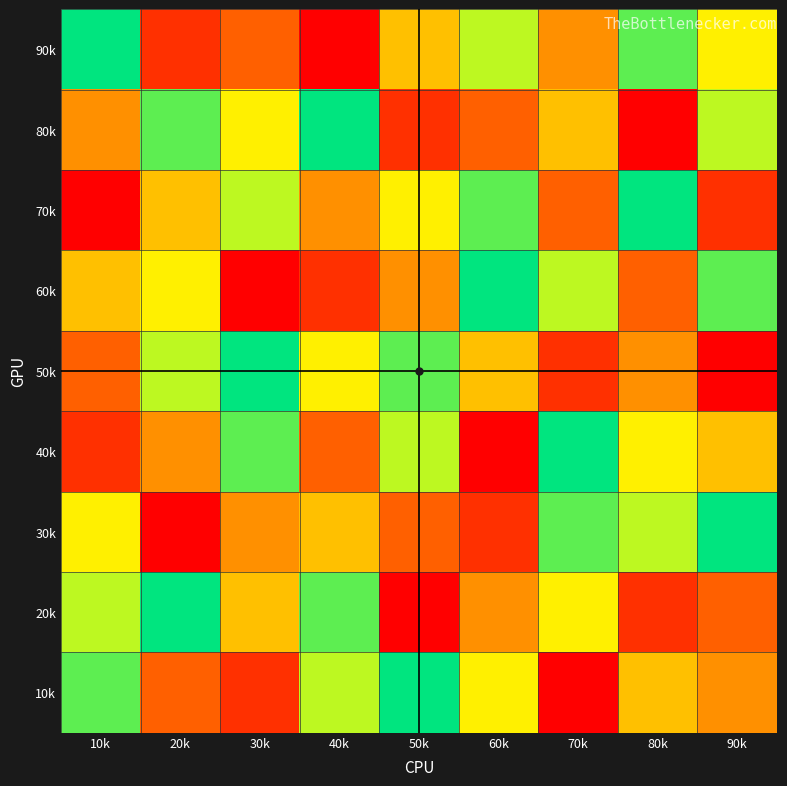

At which category is the sum across all series the highest?

10k